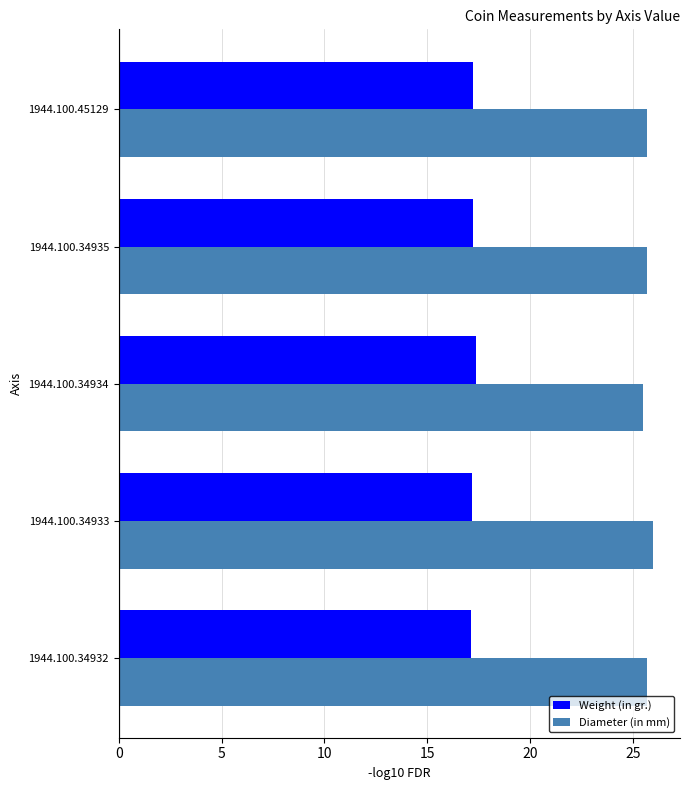

What is the difference between the highest and lowest values at 1944.100.34932?

8.6